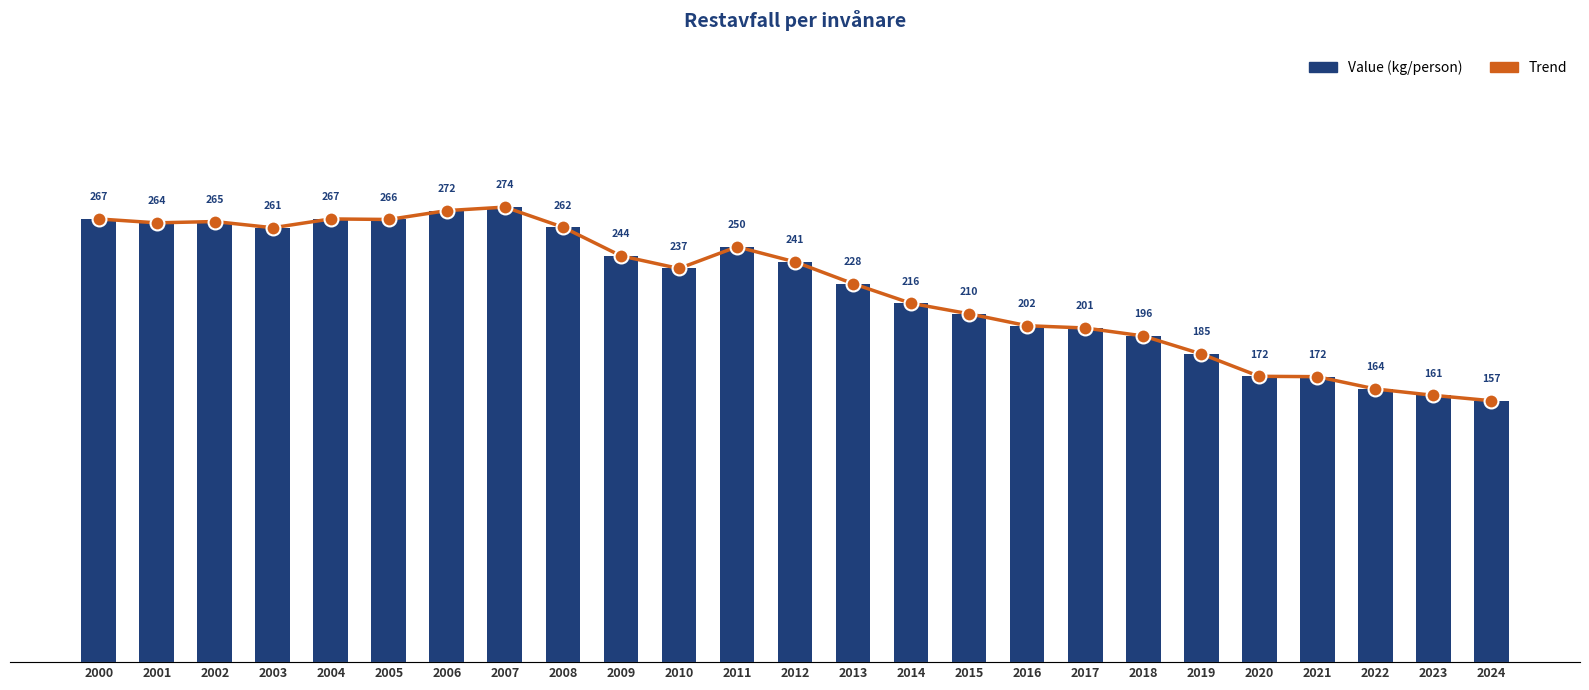

What is the sum of all Value (kg/person) values?

5632.5